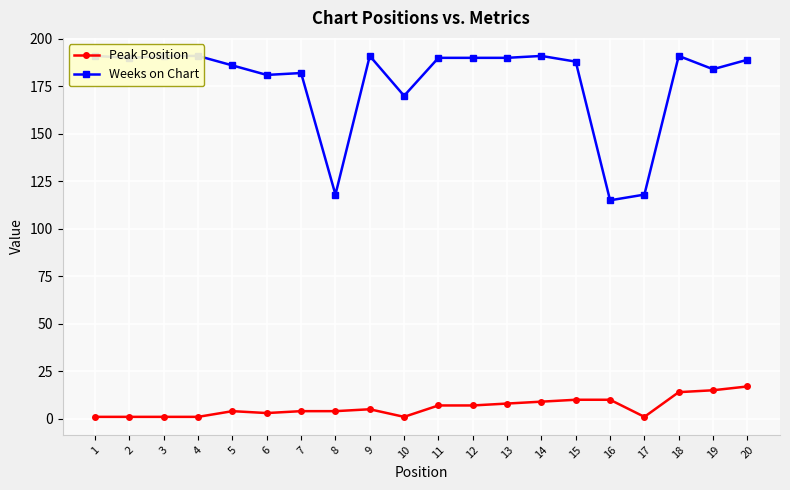

What is the average value of the Peak Position series?

6